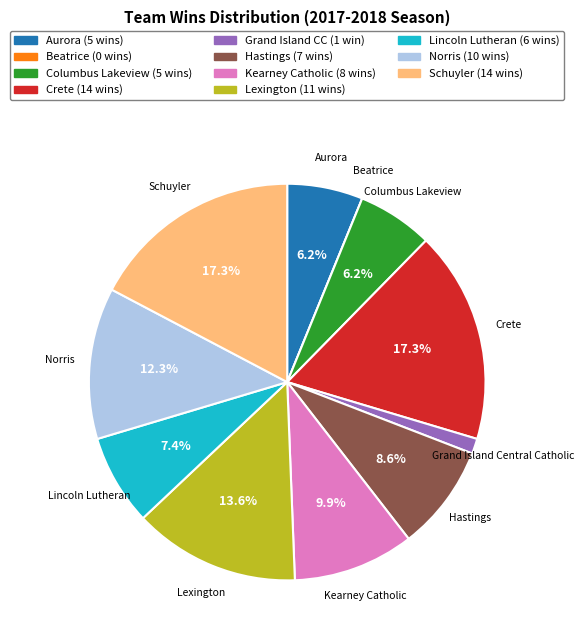

Is there any slice that represents more than half of the pie?

No